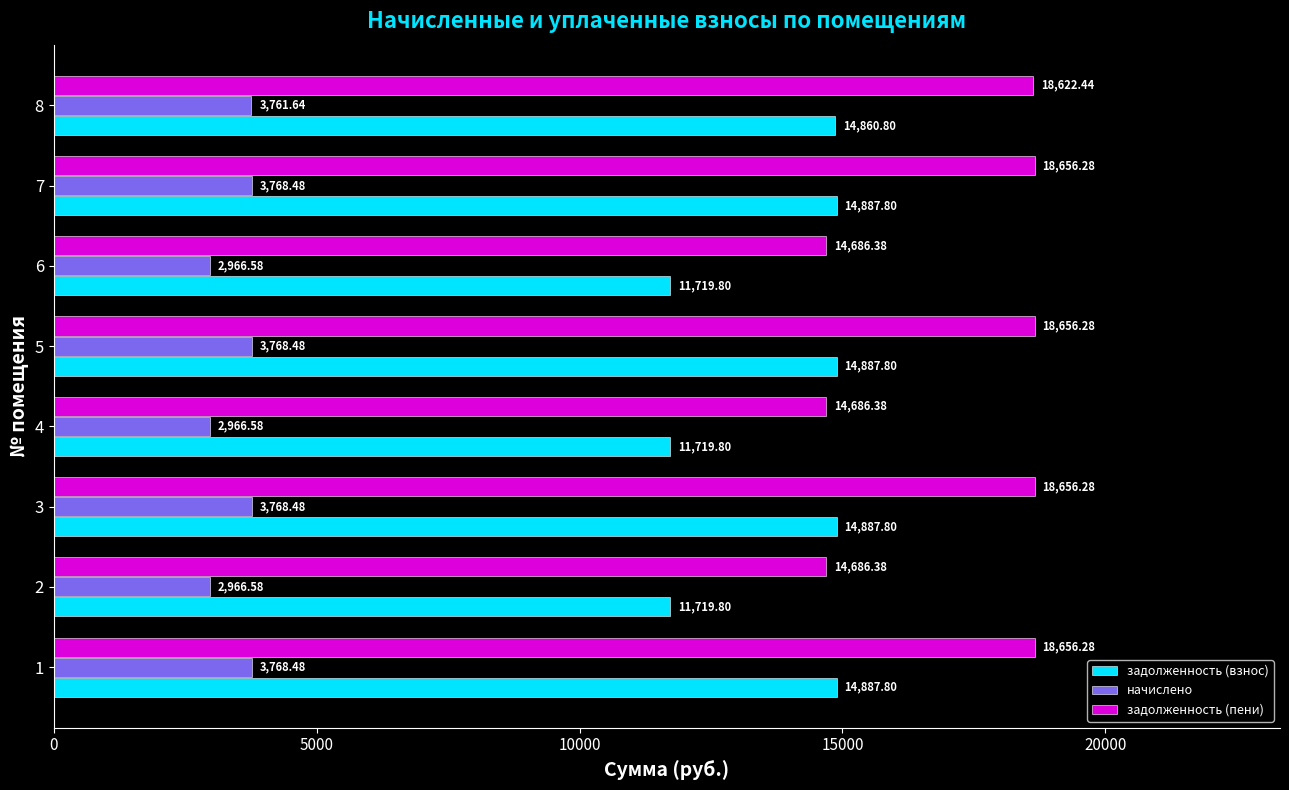

Between 4 and 5, which series saw the biggest shift?

задолженность (пени)